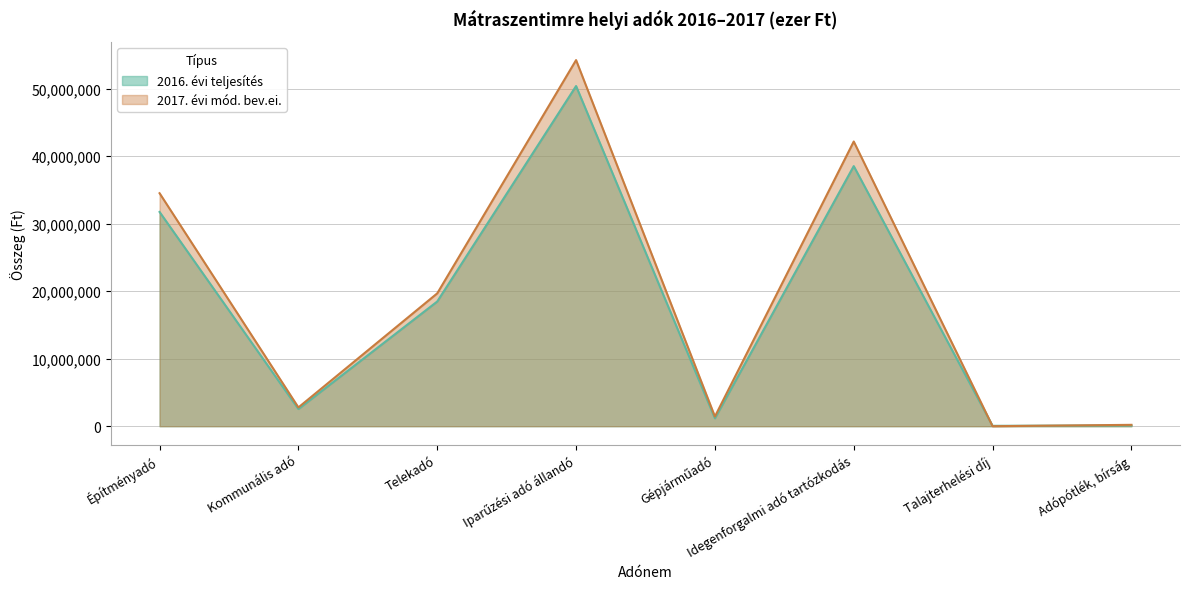

Count the number of data series in this chart.

2